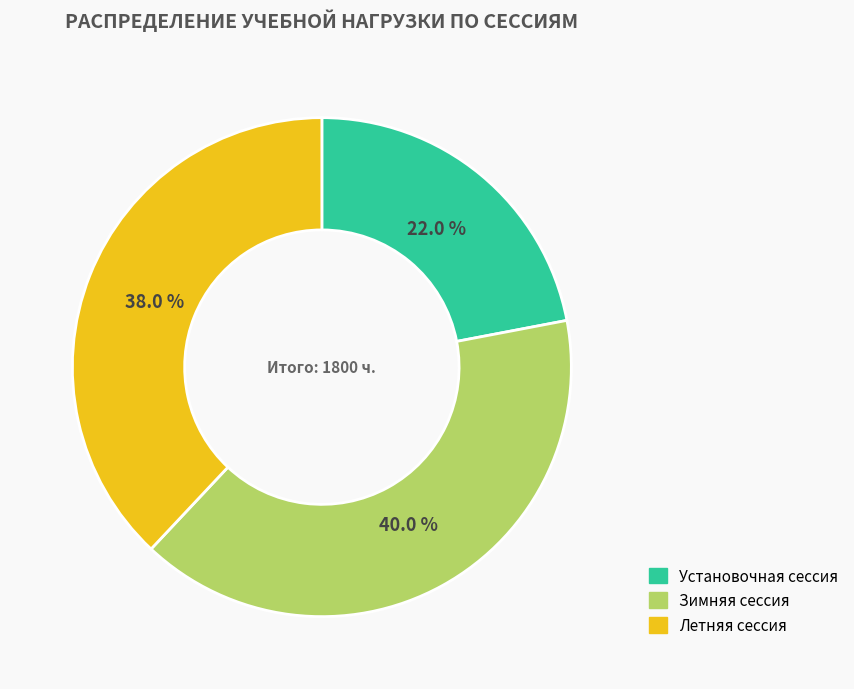

Count the number of slices in the pie.

3